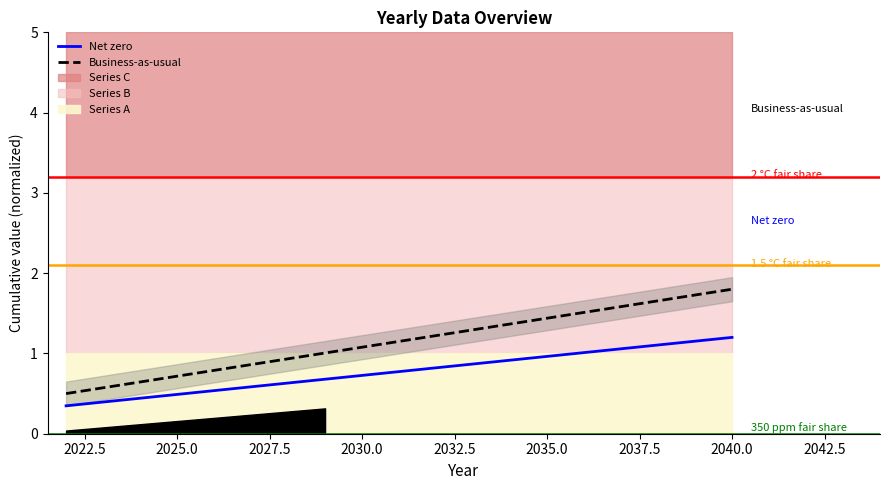

How many lines are shown in the chart?

2